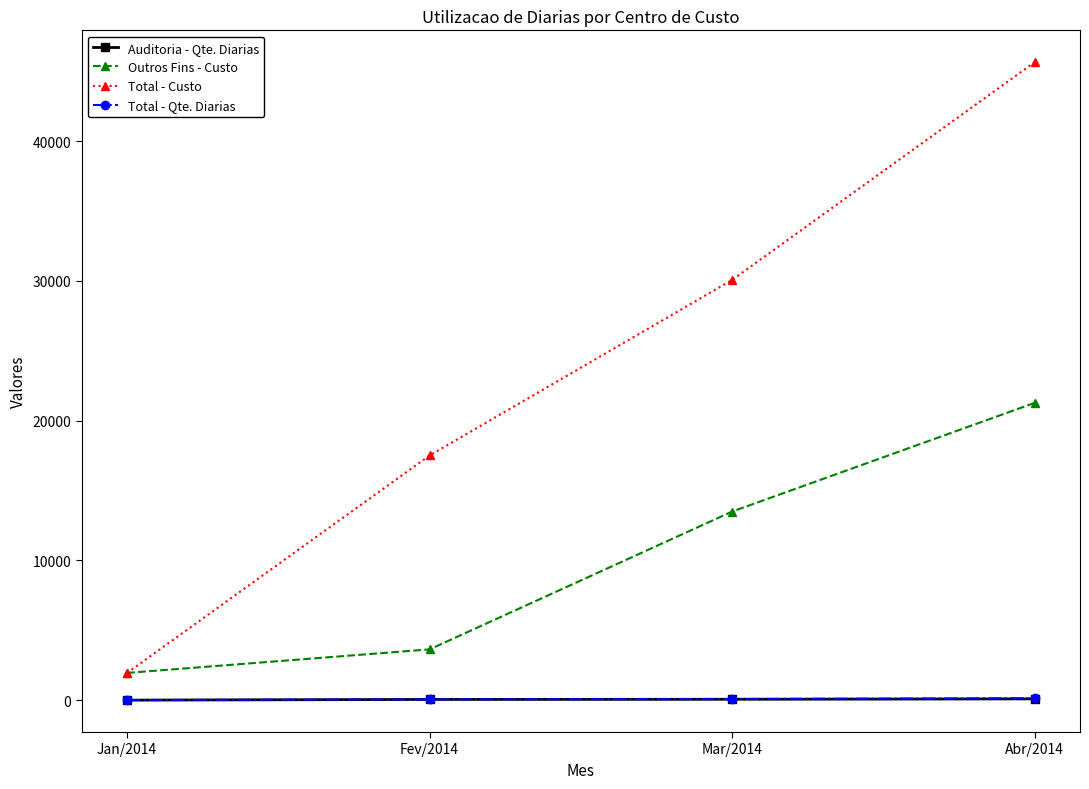

The value of Outros Fins - Custo at Fev/2014 is 3633.0. True or false?

True